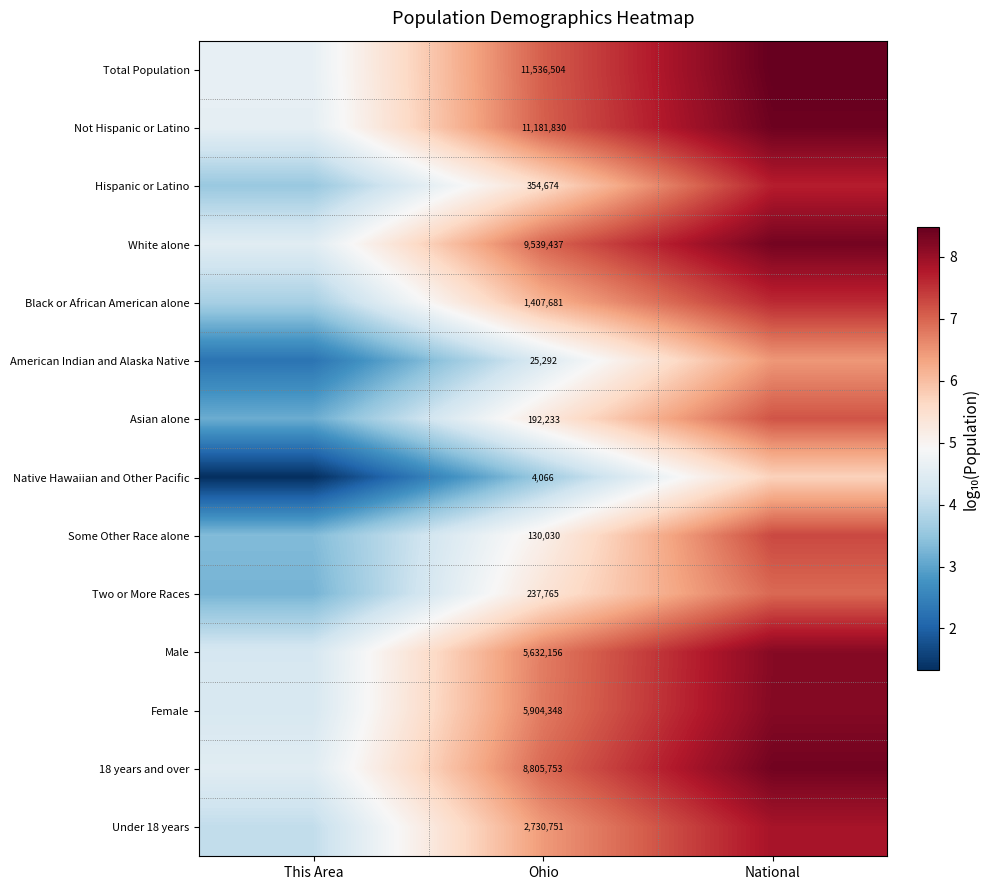

The value of Black or African American alone at This Area is 3.7. True or false?

True